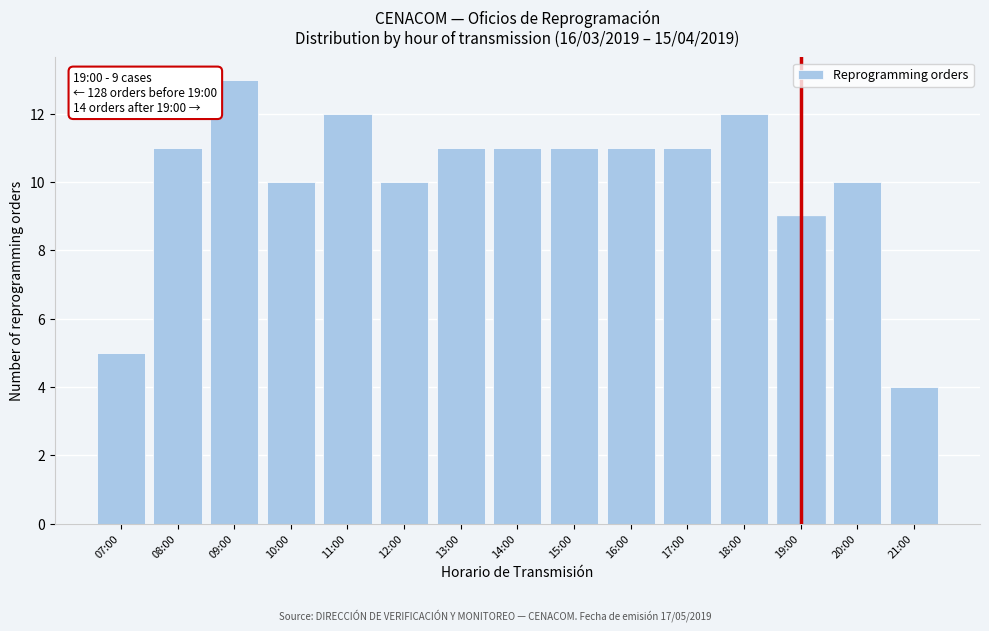

Reading left to right, transcribe all the data shown in this chart.

07:00=5	08:00=11	09:00=13	10:00=10	11:00=12	12:00=10	13:00=11	14:00=11	15:00=11	16:00=11	17:00=11	18:00=12	19:00=9	20:00=10	21:00=4